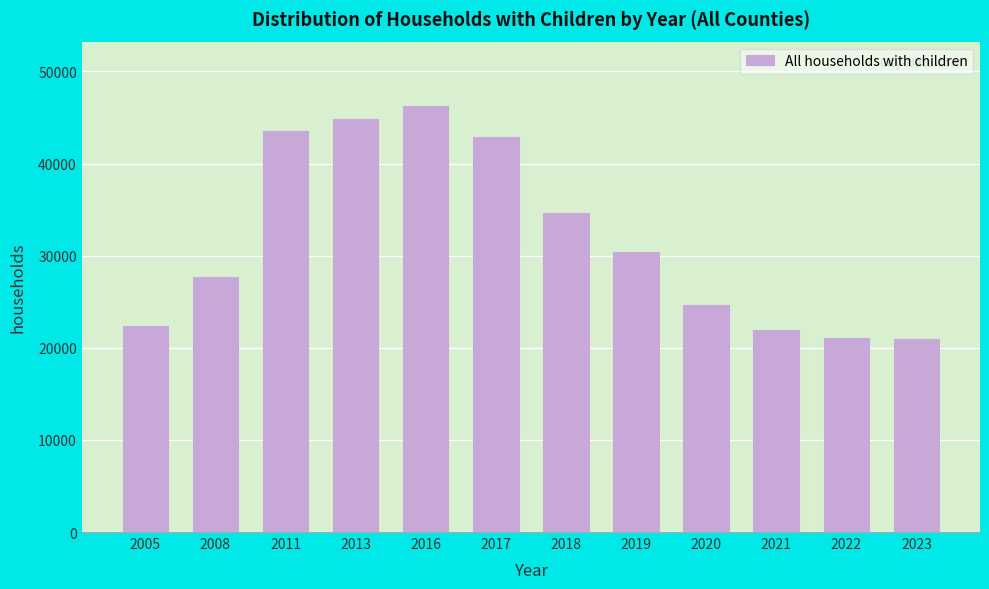

Between 2019 and 2023, which is larger?

2019